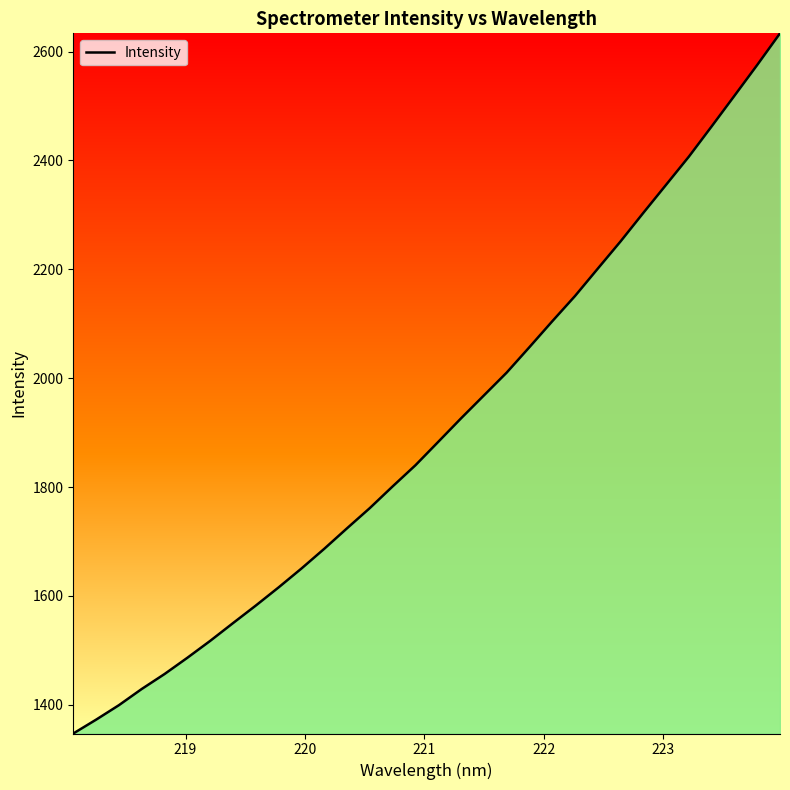

What is the minimum value shown in the chart?

1347.4